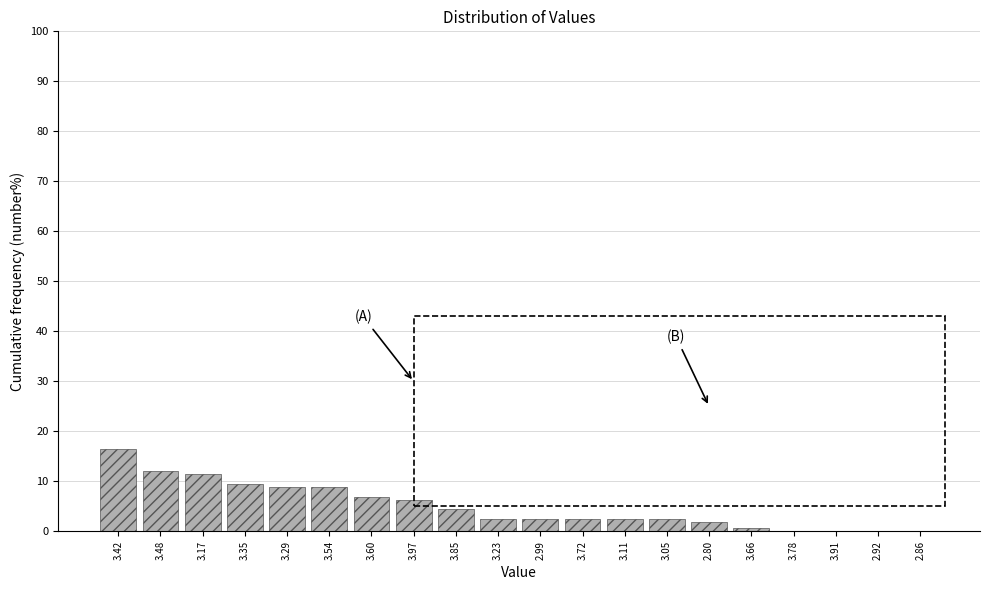

Reading left to right, what are all the values shown in this chart?

3.42=16.5	3.48=12.0	3.17=11.4	3.35=9.5	3.29=8.9	3.54=8.9	3.60=7.0	3.97=6.3	3.85=4.4	3.23=2.5	2.99=2.5	3.72=2.5	3.11=2.5	3.05=2.5	2.80=1.9	3.66=0.6	3.78=0.0	3.91=0.0	2.92=0.0	2.86=0.0